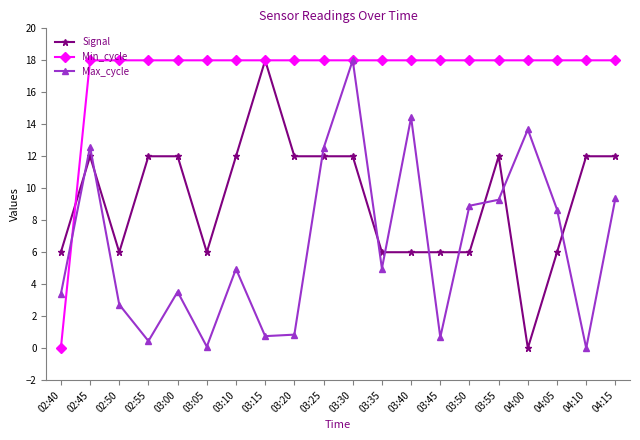

What is the spread (max minus min) of values at 03:10?

13.0